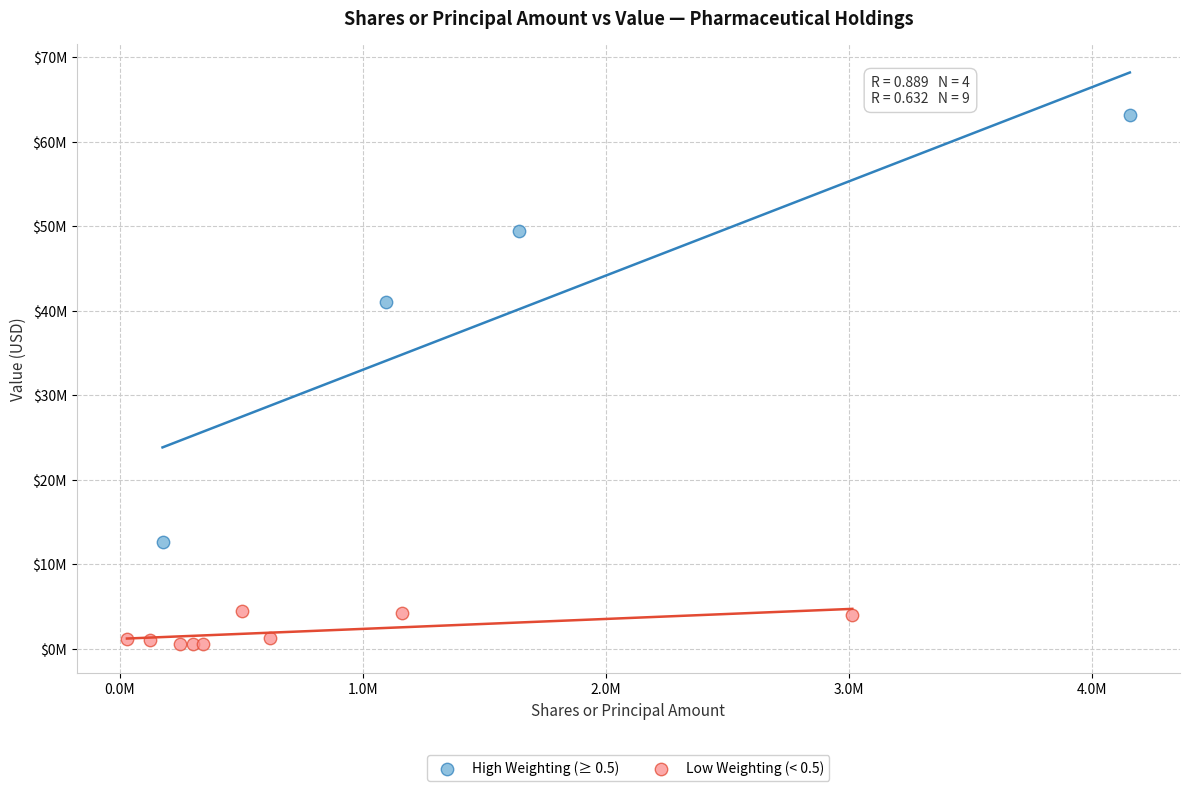

Which series contains the highest Y value?

High Weighting (≥ 0.5)